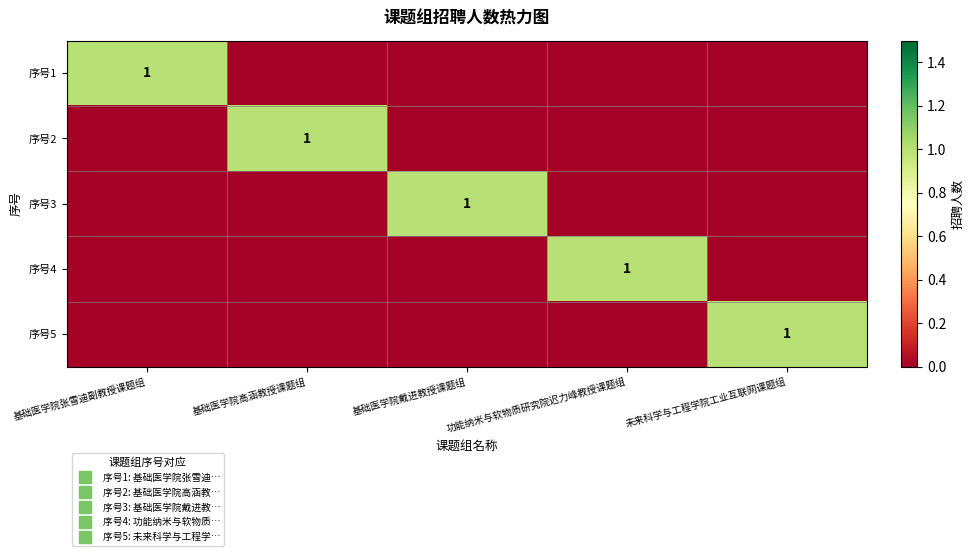

At which label is 序号5 closest to 0?

基础医学院张雪迪副教授课题组